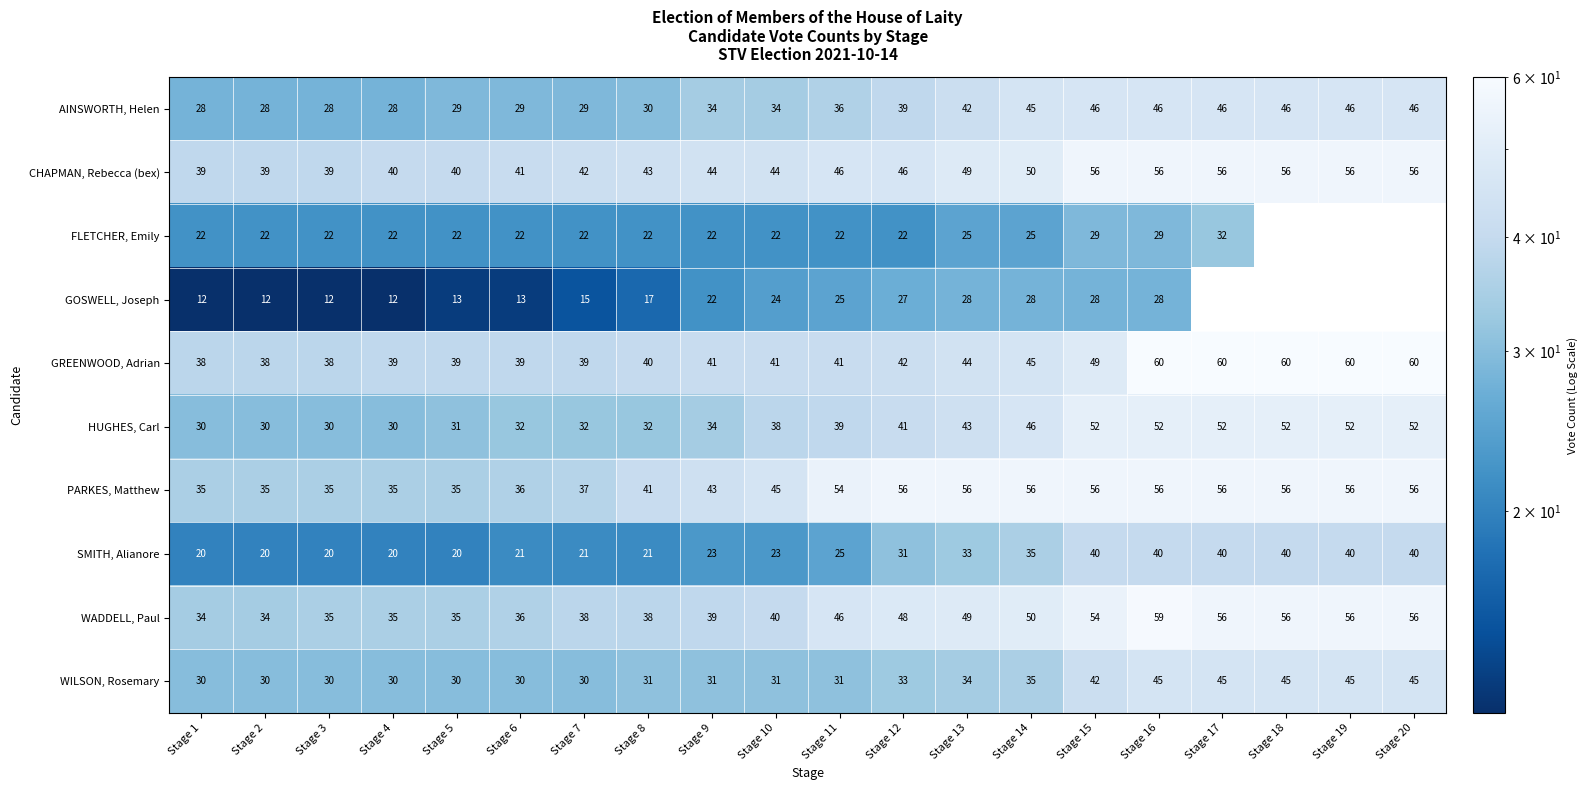

Where is WILSON, Rosemary nearest to the value 37?

Stage 14